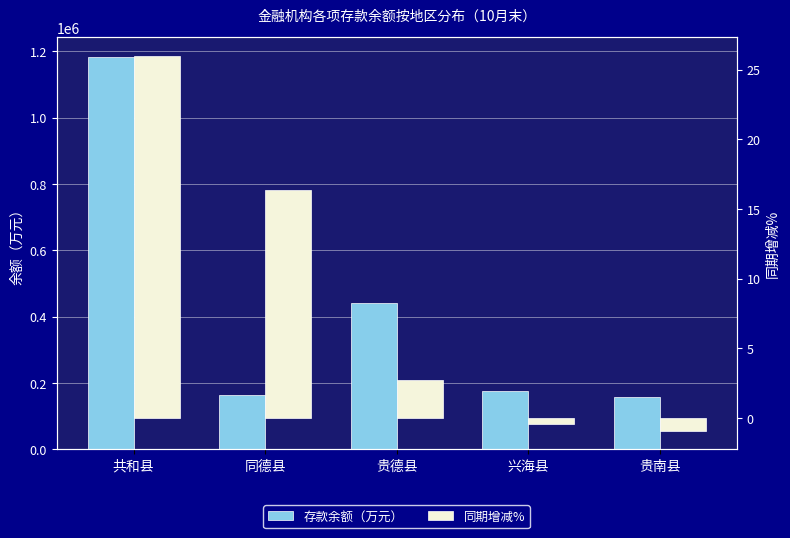

The value of 存款余额（万元） at 兴海县 is 175121.0. True or false?

True